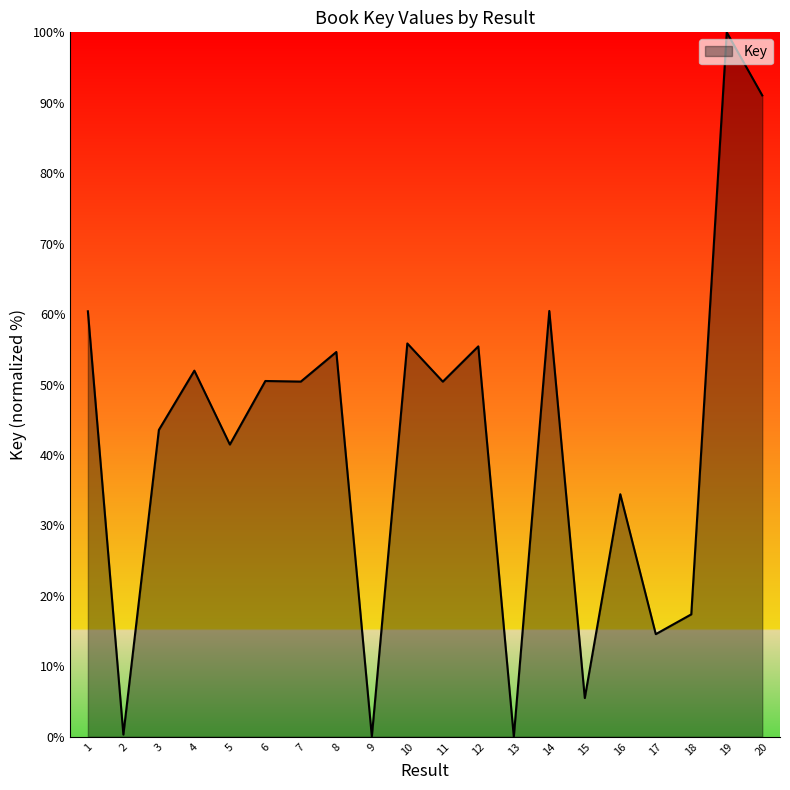

Does the chart display data point markers on the line(s)?

No